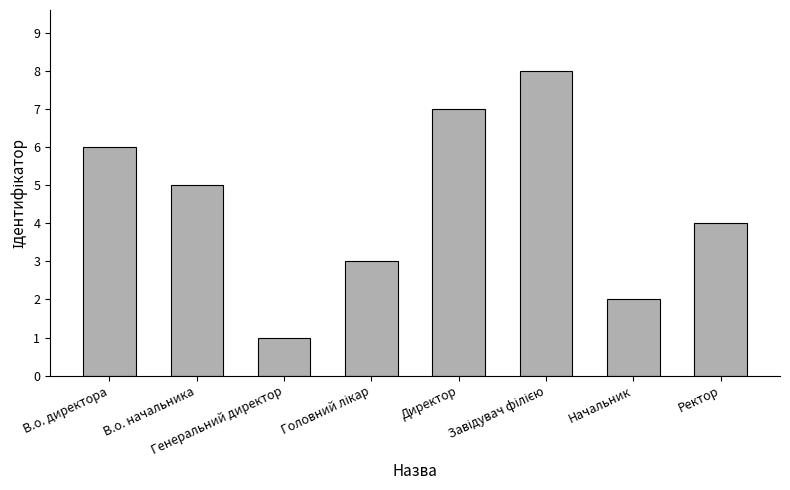

What is the sum of all values?

36